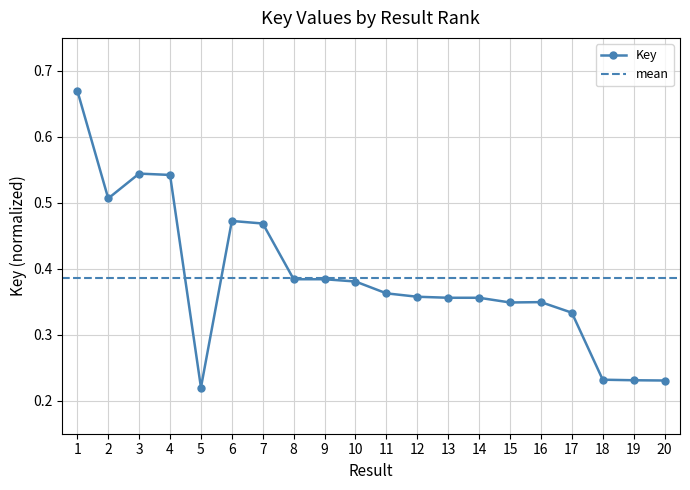

What is the greatest value displayed?

0.7